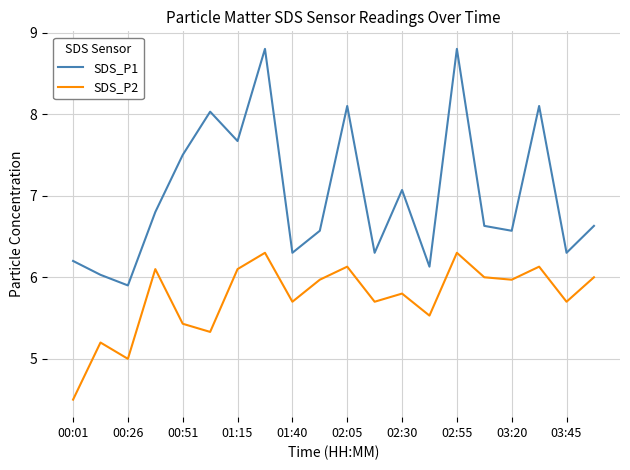

What is the smallest value displayed?

4.5